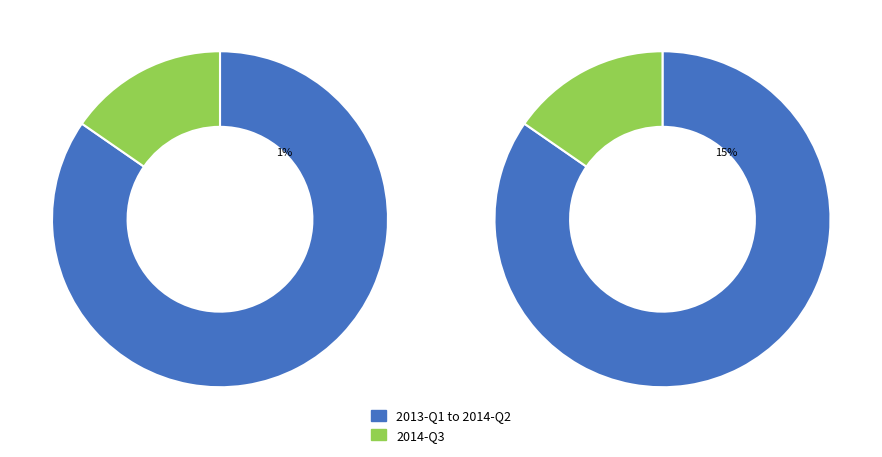

What portion of the pie excludes 2013-Q1?

86.5%